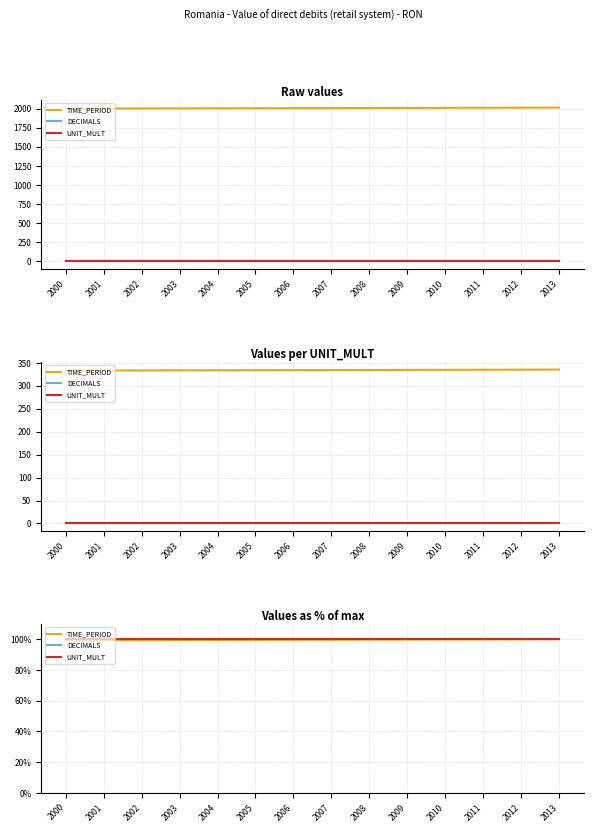

True or false: UNIT_MULT and DECIMALS intersect in this chart.

False